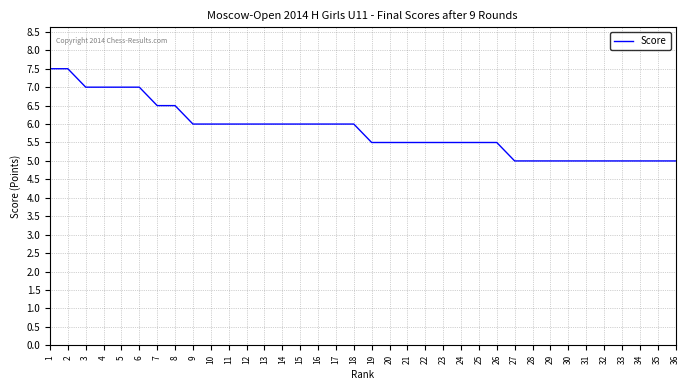

Read the value at 6.

7.0